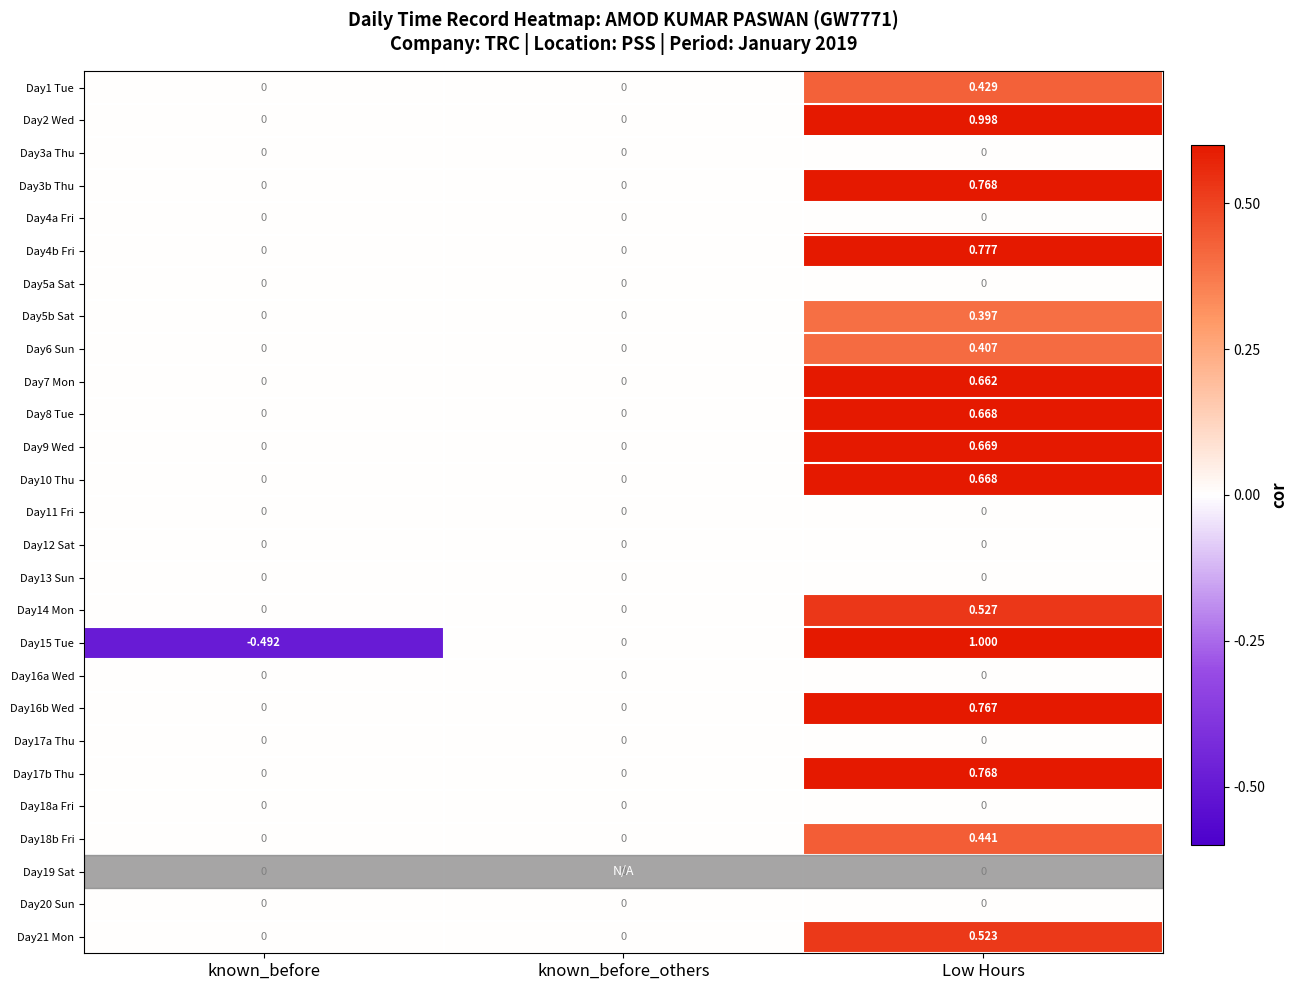

At which category does the chart reach its peak across all series?

Low Hours